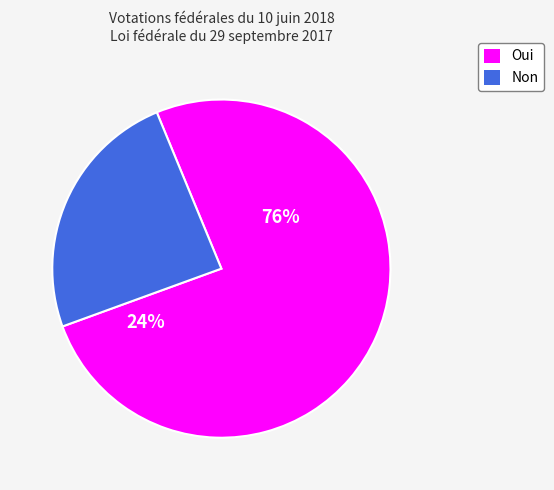

To the nearest percent, what percentage of the pie is Non?

24%